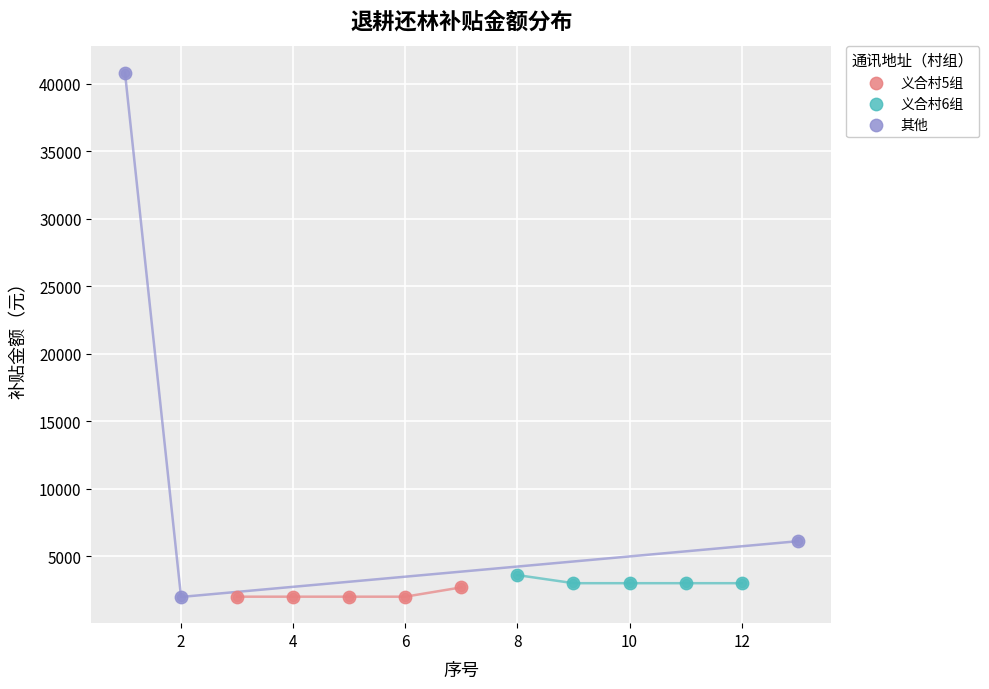

Which series has the largest Y range (max minus min)?

其他